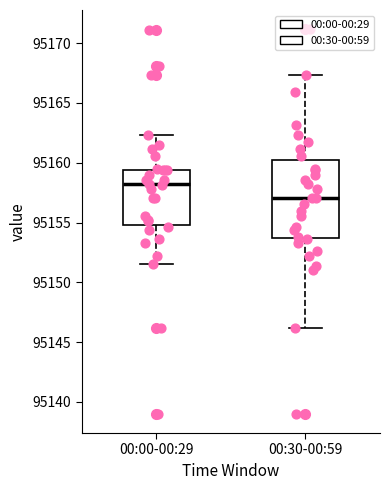

Where is the upper edge of the box for 00:00-00:29 on the y-axis? The values are not printed on the chart, so give them approximately, as read against the axis.

95159.5